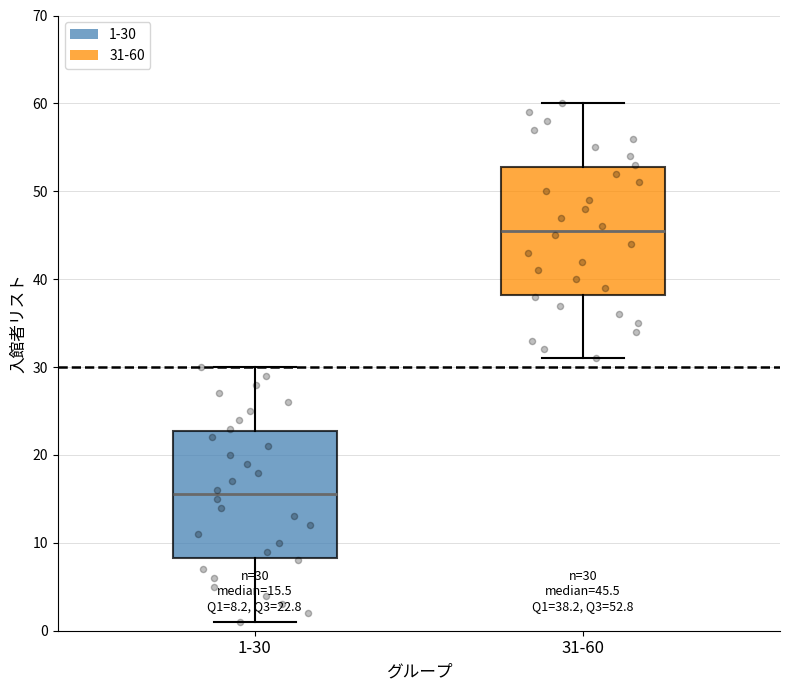

Which box has the highest median line?

31-60